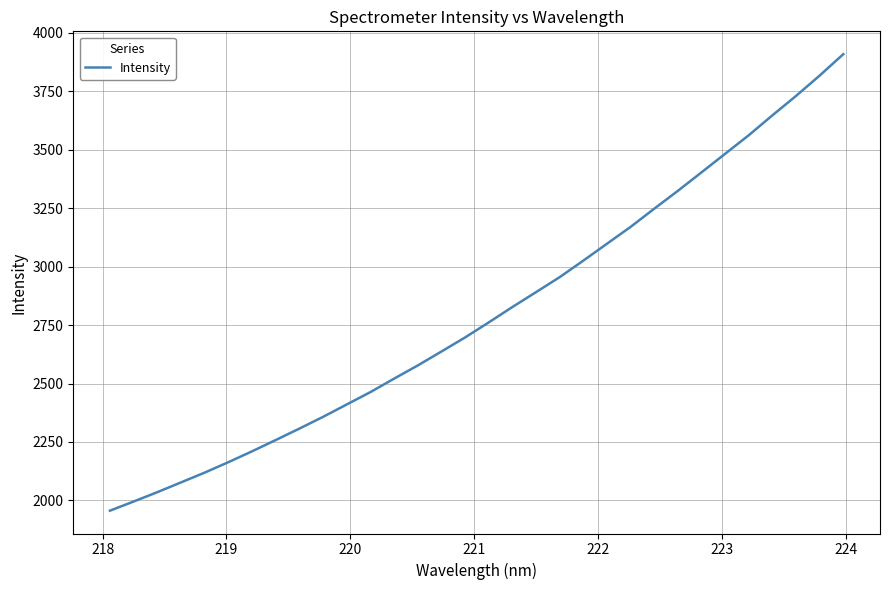

What is the difference between the maximum and minimum values?

1953.6